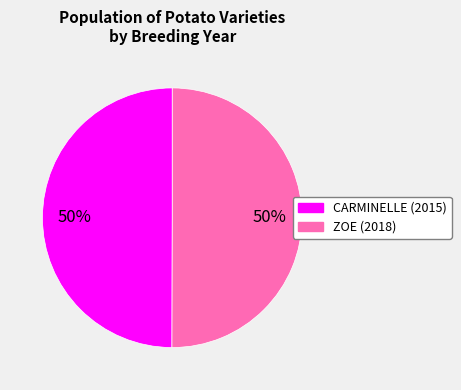

To the nearest percent, what percentage of the pie is ZOE (2018)?

50%